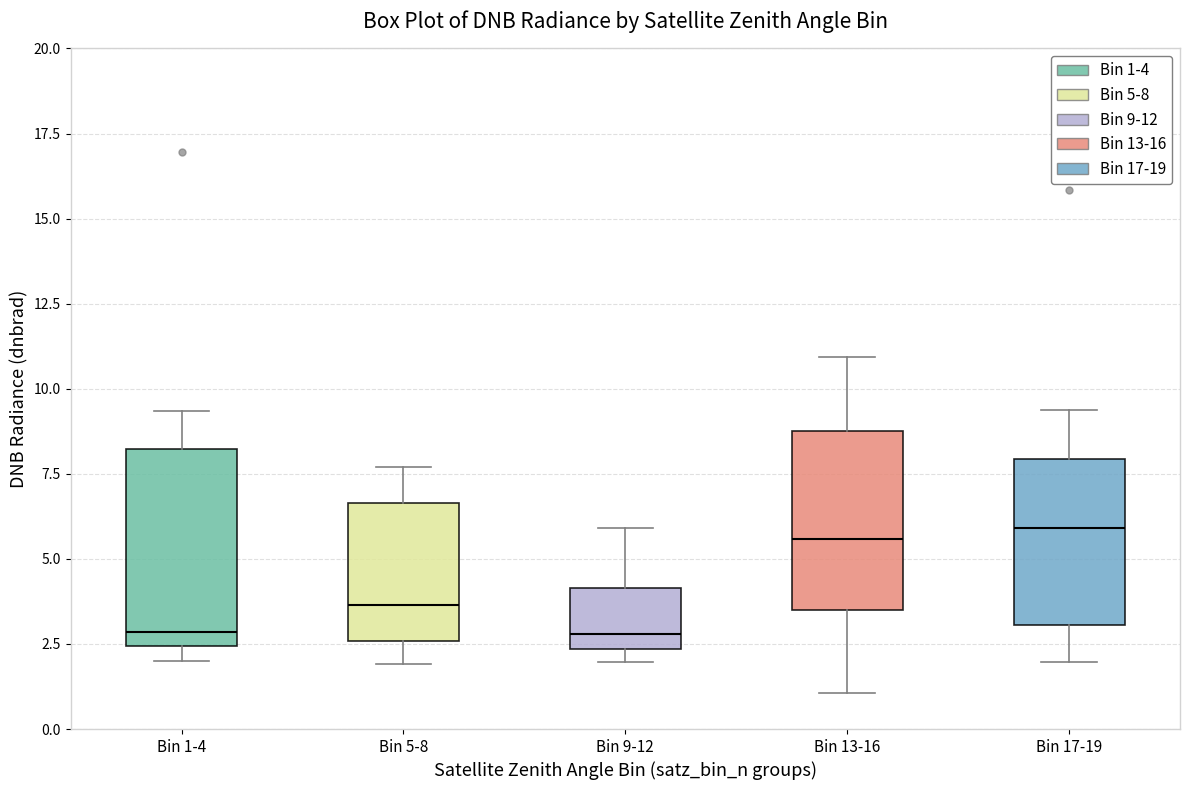

Which box is the tallest, from its lower edge to its upper edge?

Bin 1-4